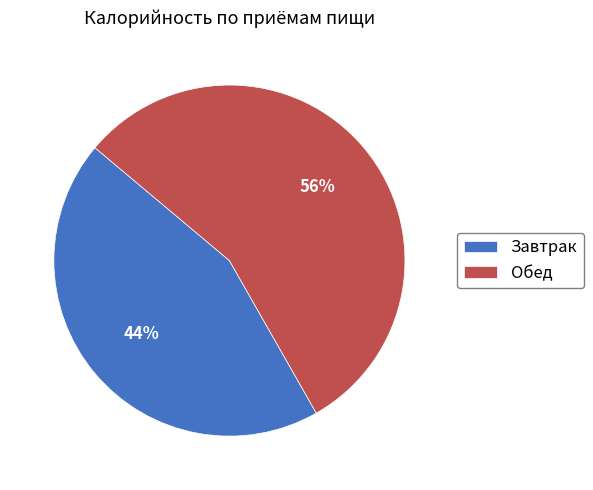

Between Завтрак and Обед, which is larger?

Обед